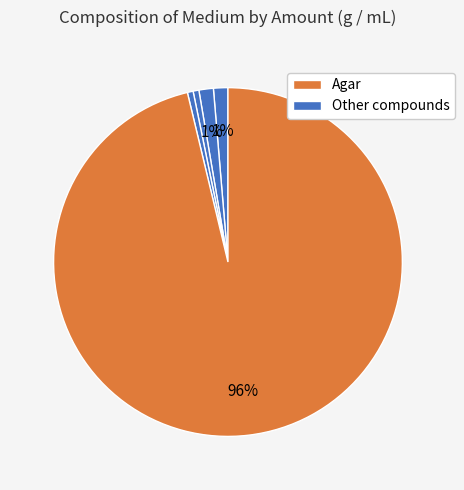

How many segments does this pie chart have?

5